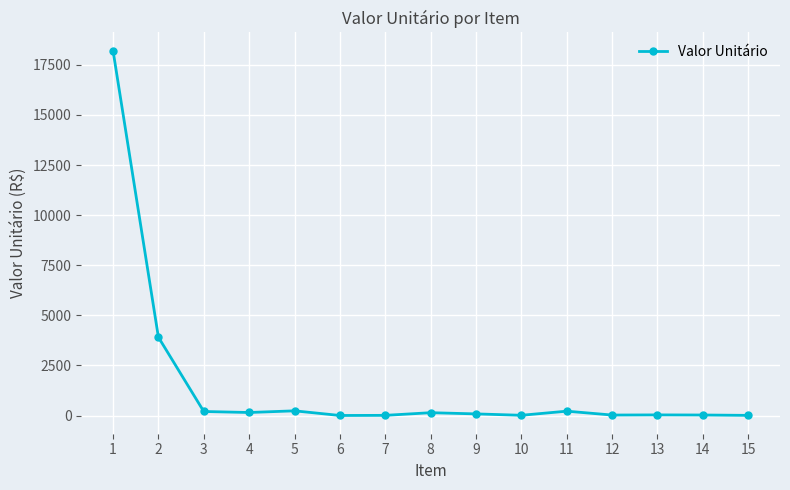

True or false: there are more than 1 points higher than both neighbors.

True